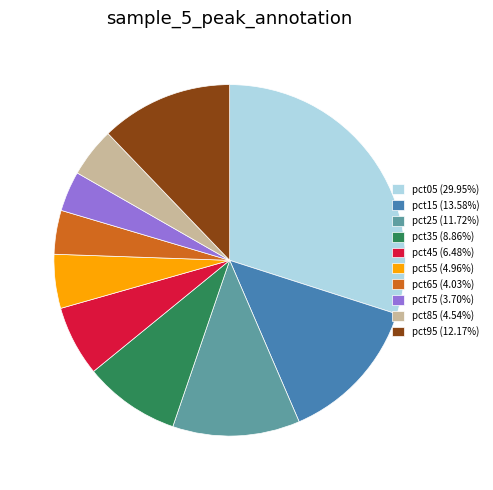

What is the largest slice in the pie chart?

pct05